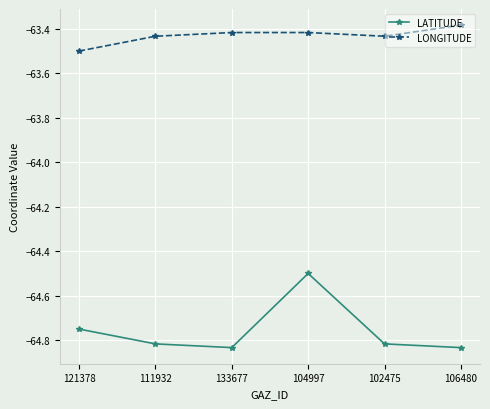

Which category has the highest value in the LONGITUDE series?

106480